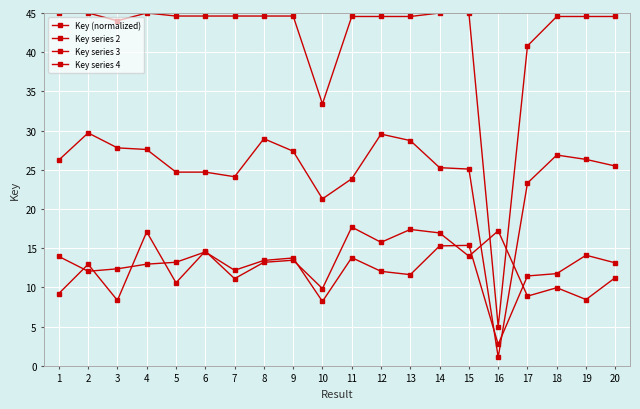

What is the sum of the Key series 3 values at 4 and 5?

26.2